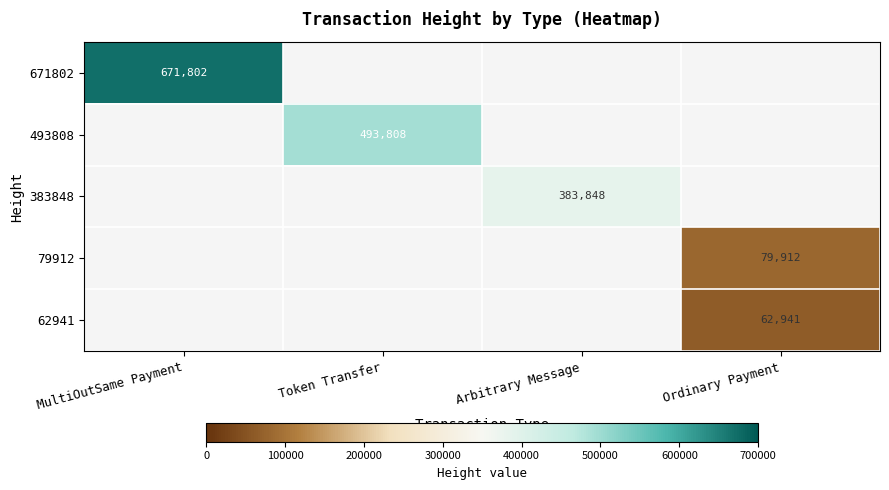

Is it true that 62941 equals 24421 at Ordinary Payment?

False